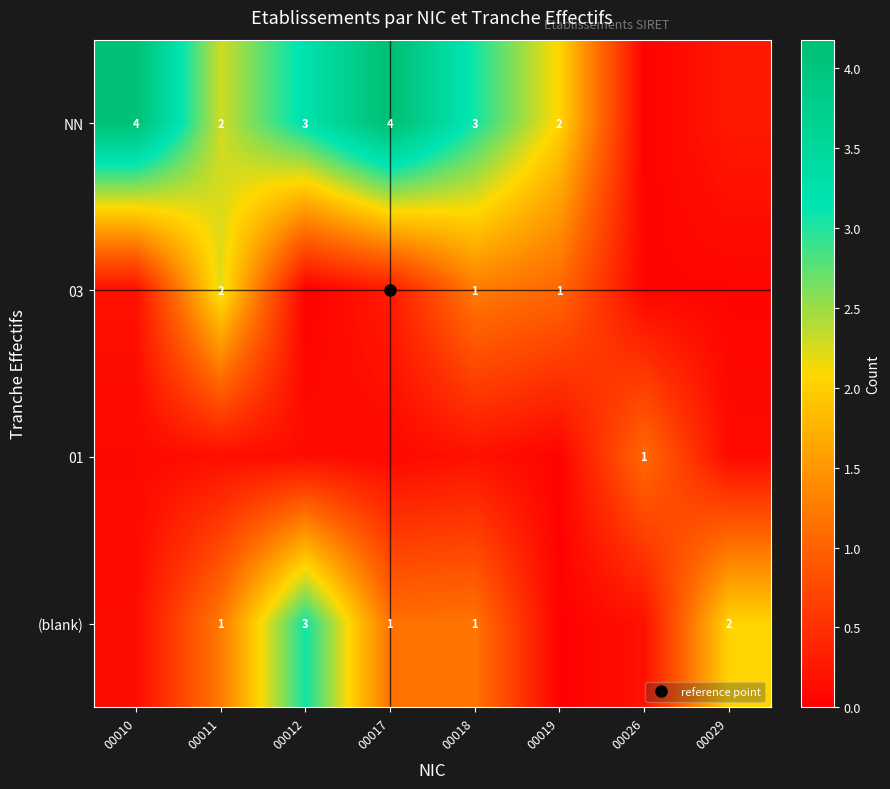

How many distinct data groups are displayed?

4